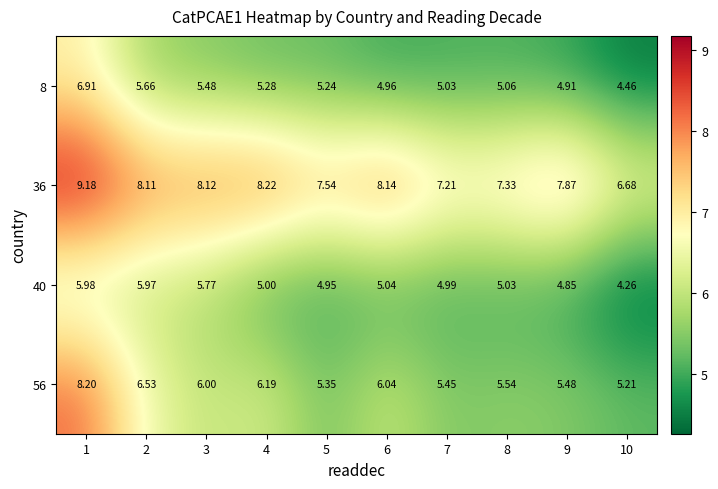

Is the value of 56 at 2 greater than the value of 36 at 9?

No